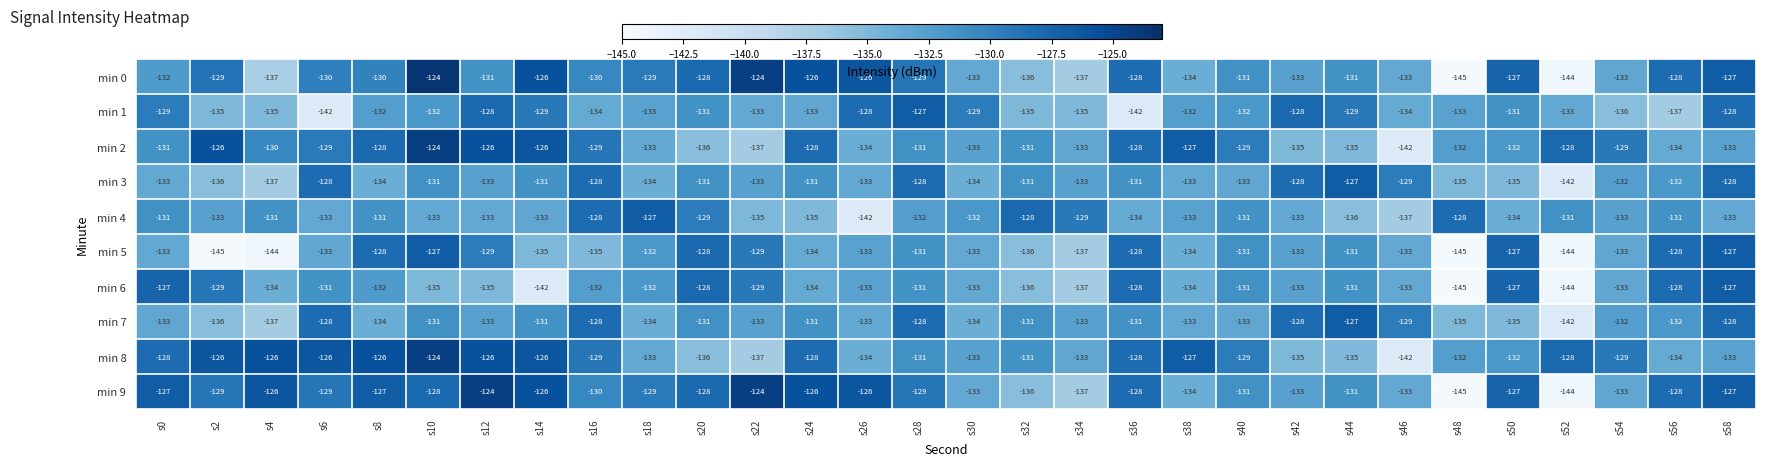

Read the min 9 value at s46, to the nearest 5.

-135